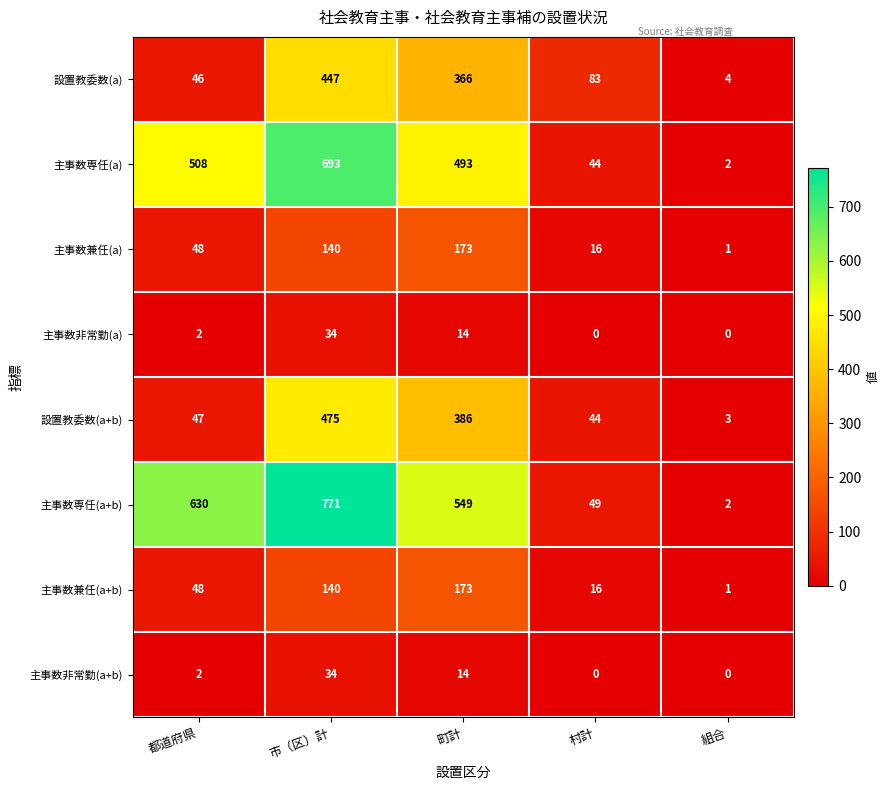

True or false: 設置教委数(a+b) has a value of 3 at 組合.

True